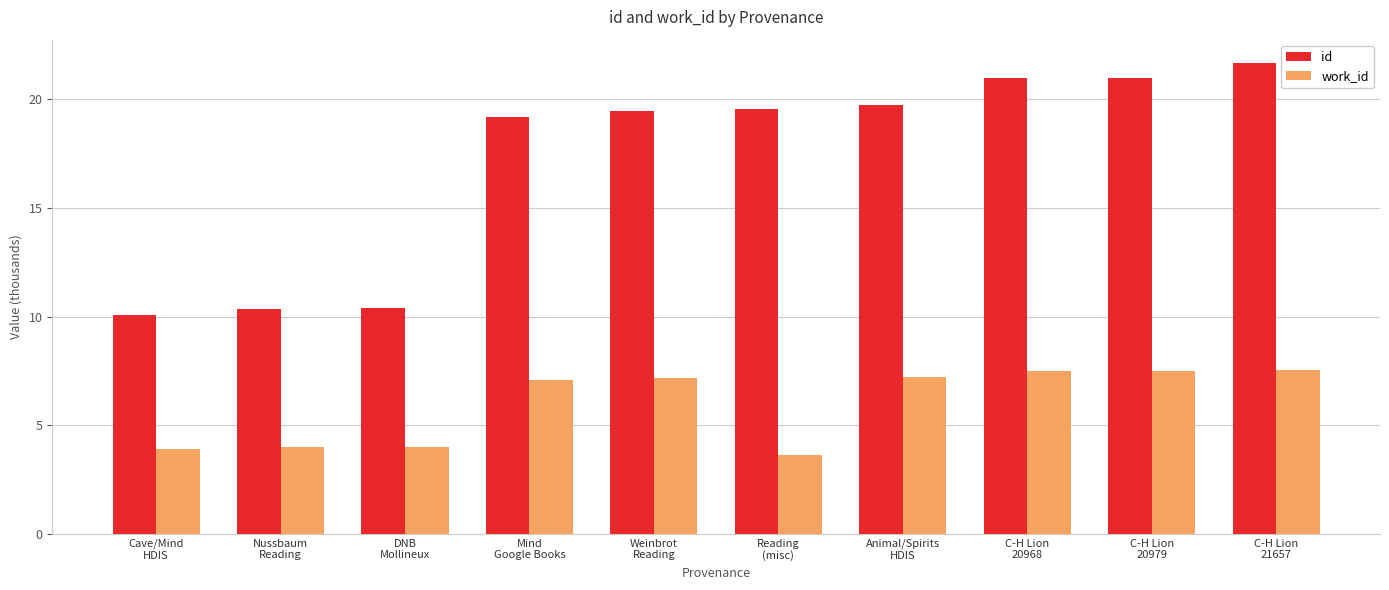

What is the difference between the highest and lowest values at Reading
(misc)?

15.9